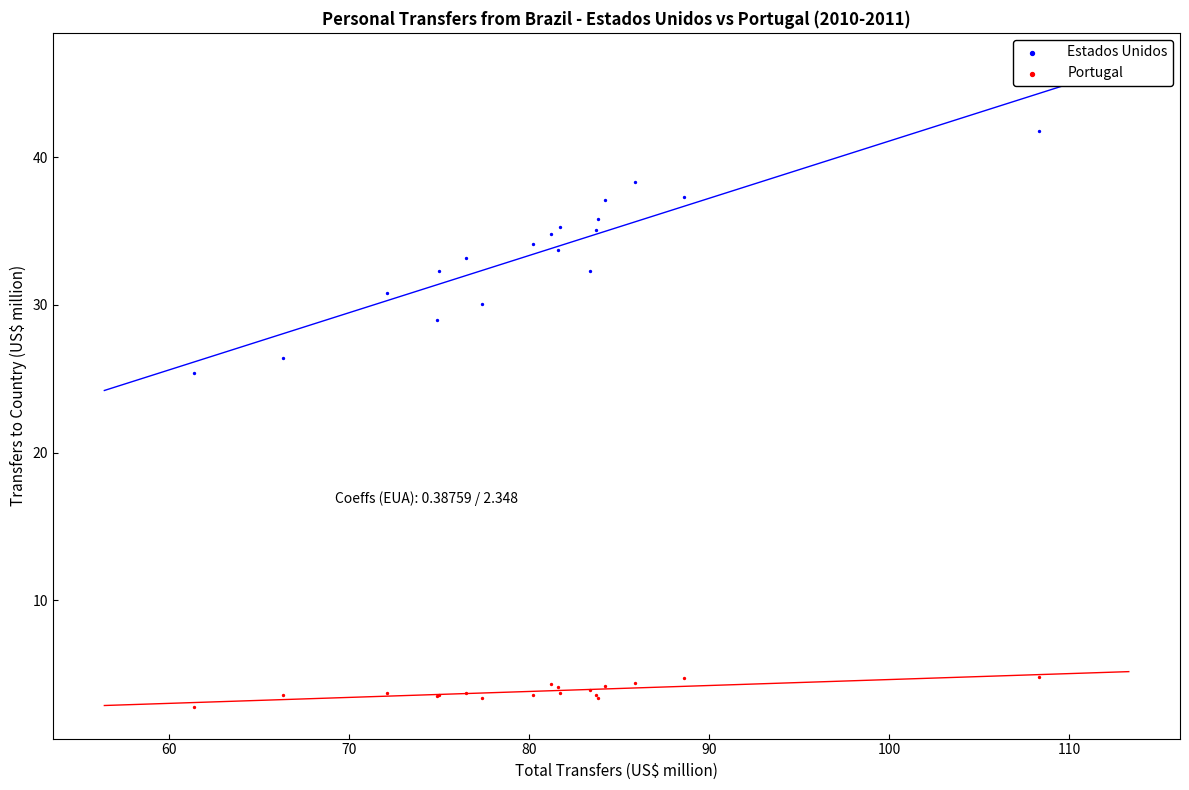

What are all the series names shown in the legend?

Estados Unidos, Portugal